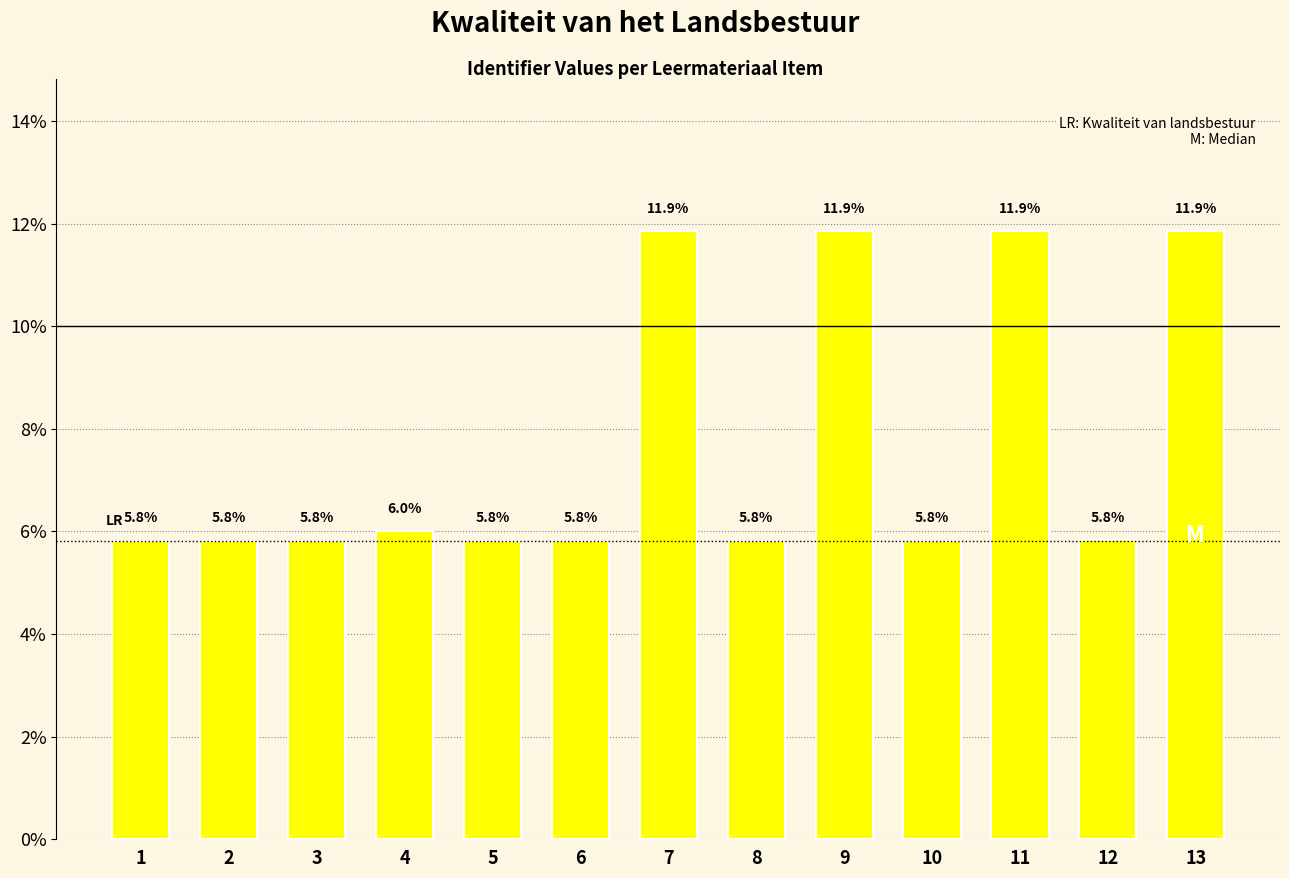

Approximately how many times larger is the value at 1 compared to 10?

1.0